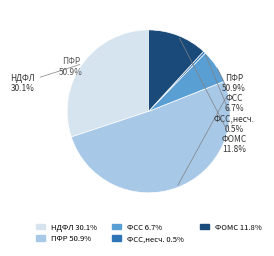

How many segments does this pie chart have?

5